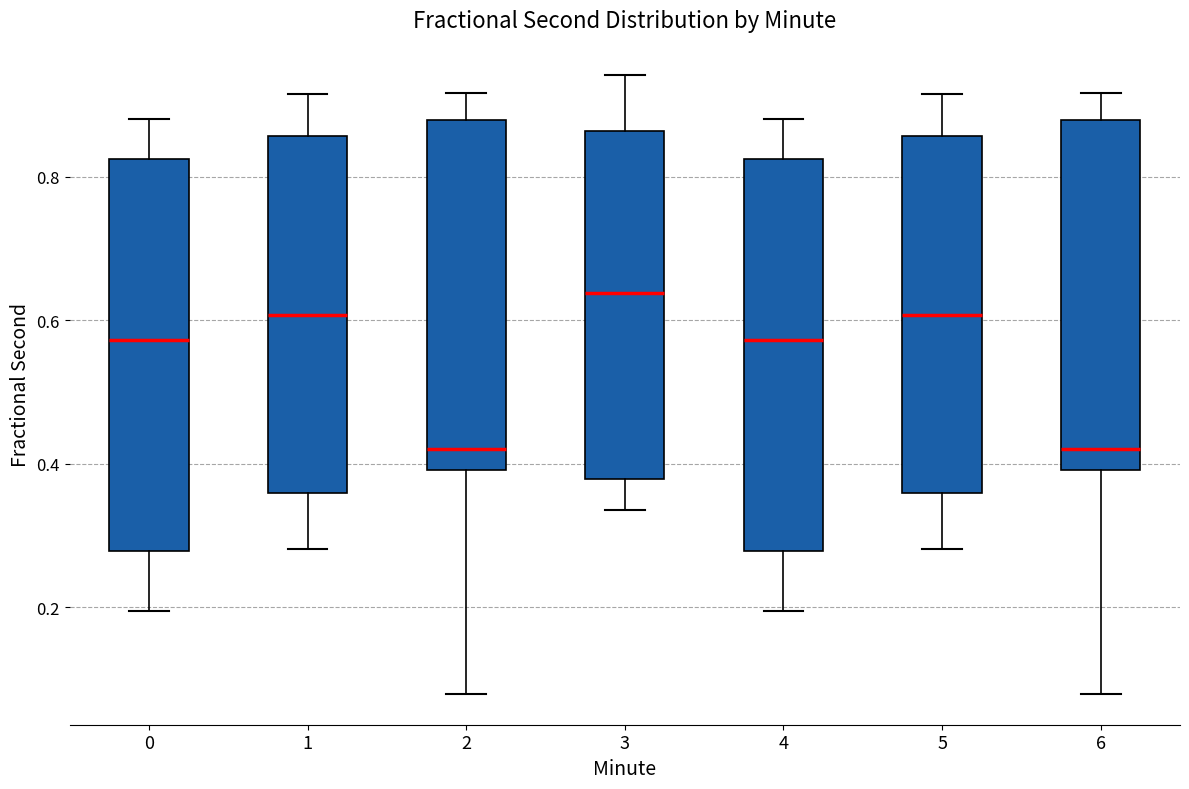

Reading left to right, read every box against the y-axis: the position of its median line, the range the box covers, and the ends of its whiskers. The values are not printed on the chart, so give them approximately, as read against the axis.

0: median 0.58, box 0.28 to 0.82, whiskers 0.20 to 0.88
1: median 0.60, box 0.36 to 0.86, whiskers 0.28 to 0.92
2: median 0.42, box 0.40 to 0.88, whiskers 0.08 to 0.92
3: median 0.64, box 0.38 to 0.86, whiskers 0.34 to 0.94
4: median 0.58, box 0.28 to 0.82, whiskers 0.20 to 0.88
5: median 0.60, box 0.36 to 0.86, whiskers 0.28 to 0.92
6: median 0.42, box 0.40 to 0.88, whiskers 0.08 to 0.92